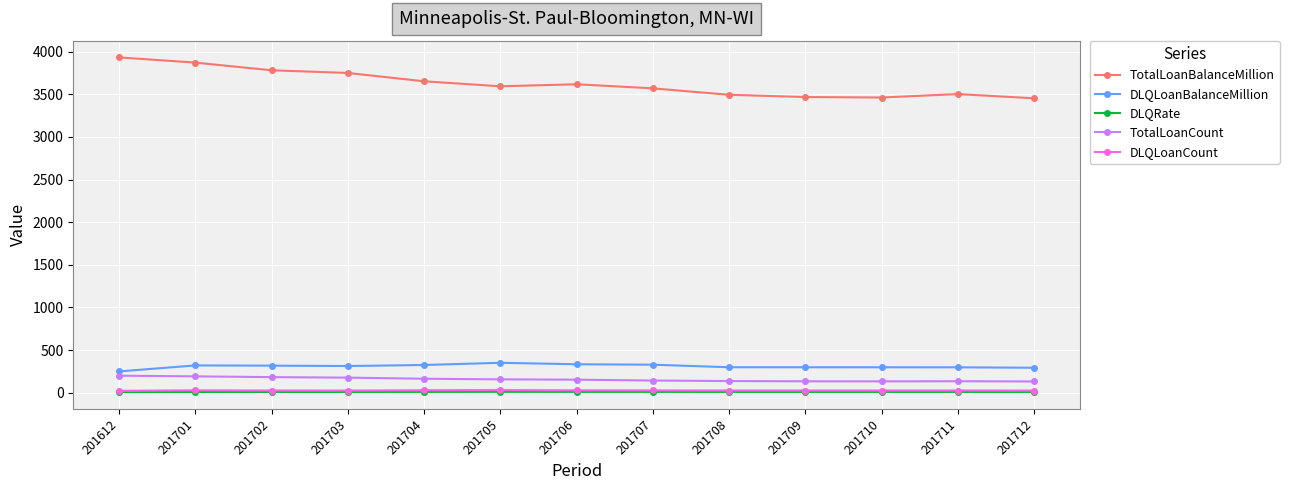

What is the smallest value displayed?

6.3